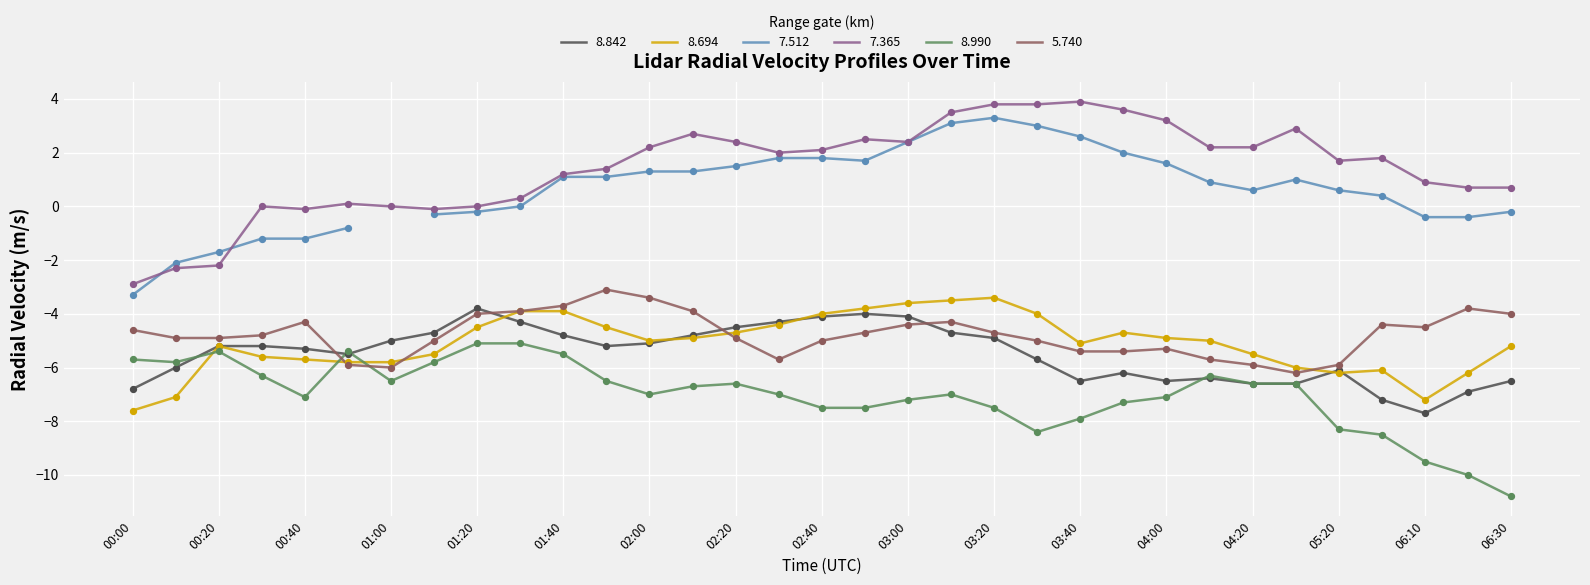

The value of 7.365 at 00:20 is -2.2. True or false?

True